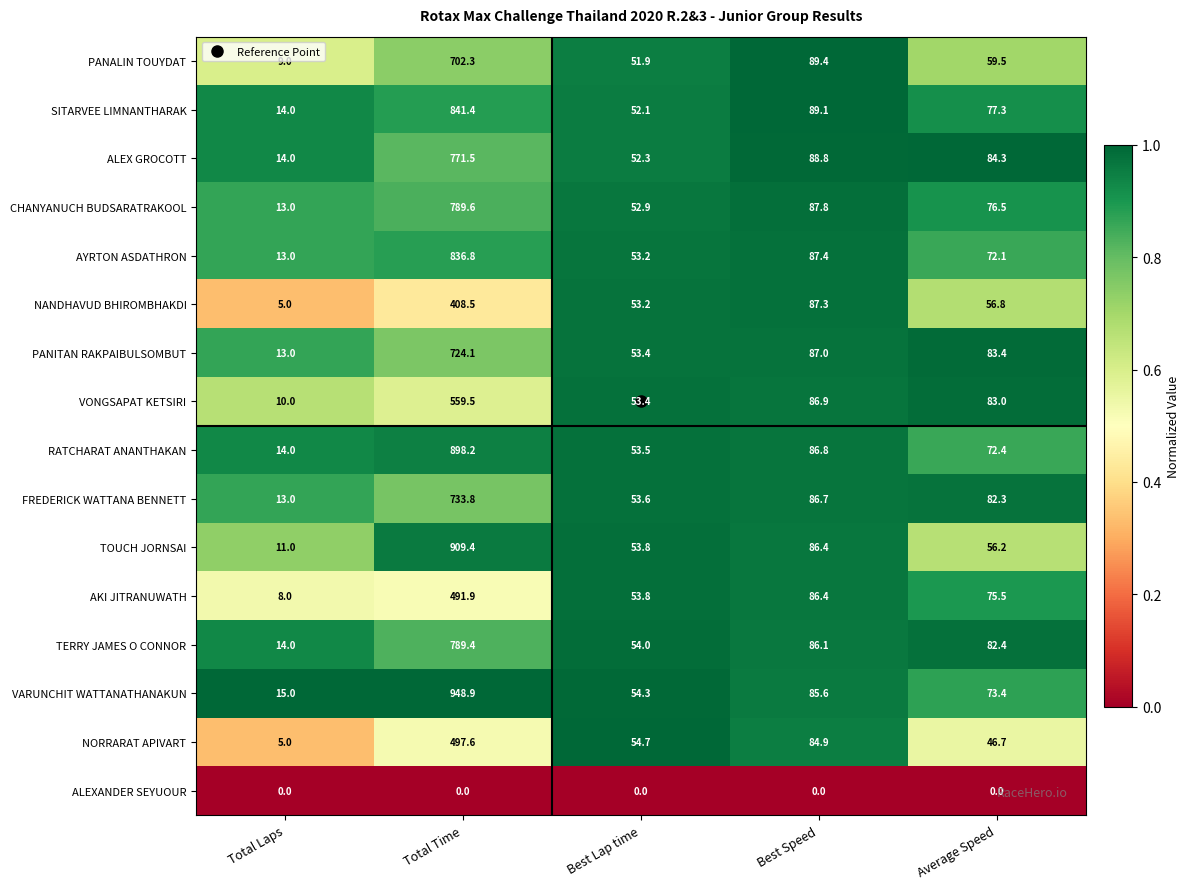

Which series has the widest spread of values?

VARUNCHIT WATTANATHANAKUN